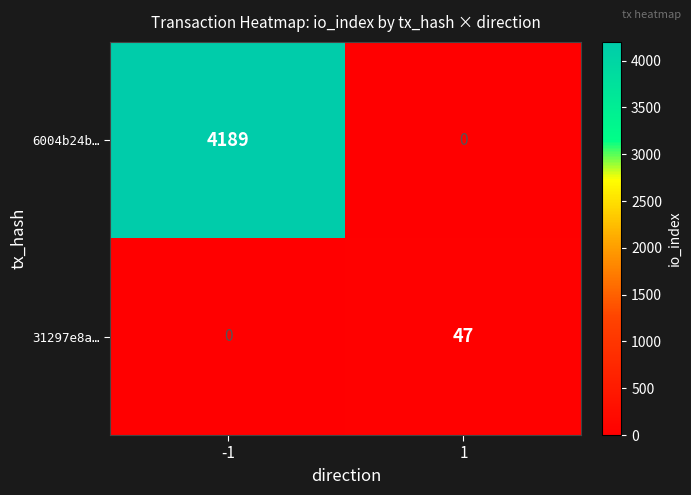

Reading left to right, what are all the values shown in this chart?

6004b24b…: -1=4189	1=0
31297e8a…: -1=0	1=47